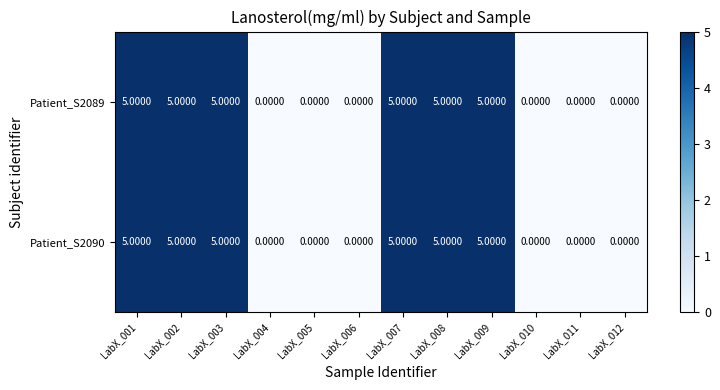

What is the difference between the maximum and minimum values in the Patient_S2089 series?

5